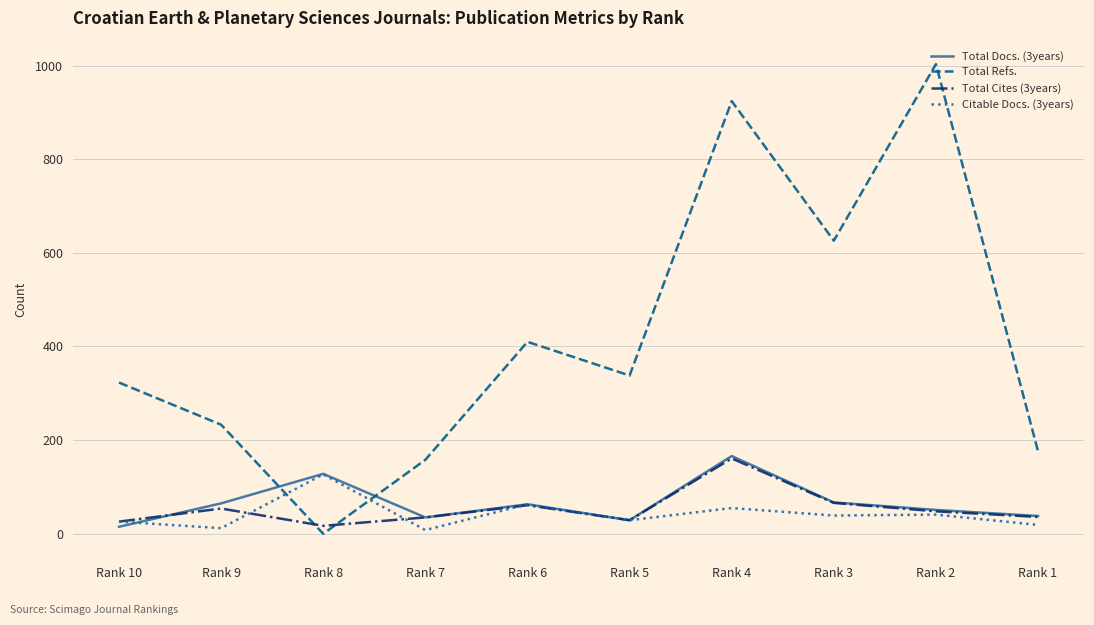

Which series ends up on top after the final intersection of Total Refs. and Citable Docs. (3years)?

Total Refs.